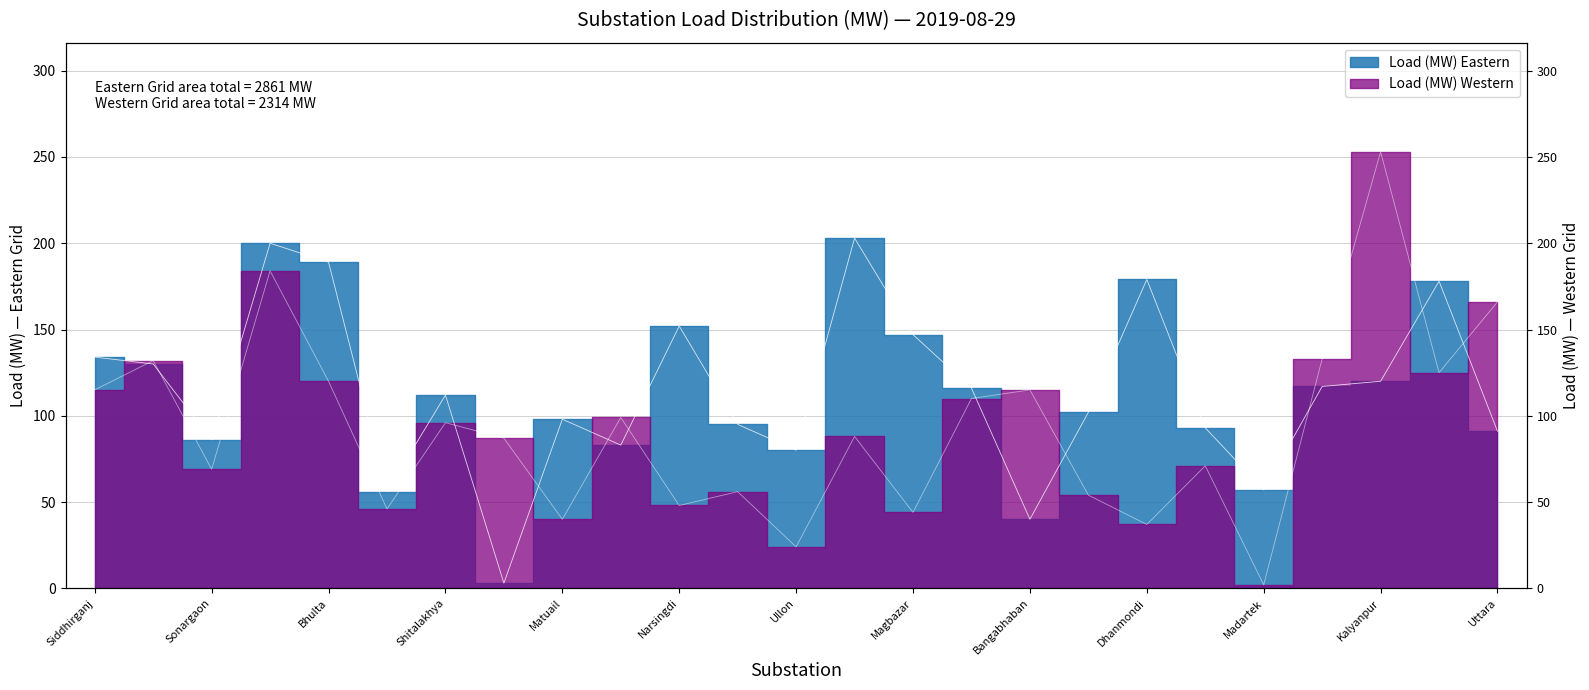

What value does the Load (MW) Eastern series have at Ghorasal, to the nearest 10?

80